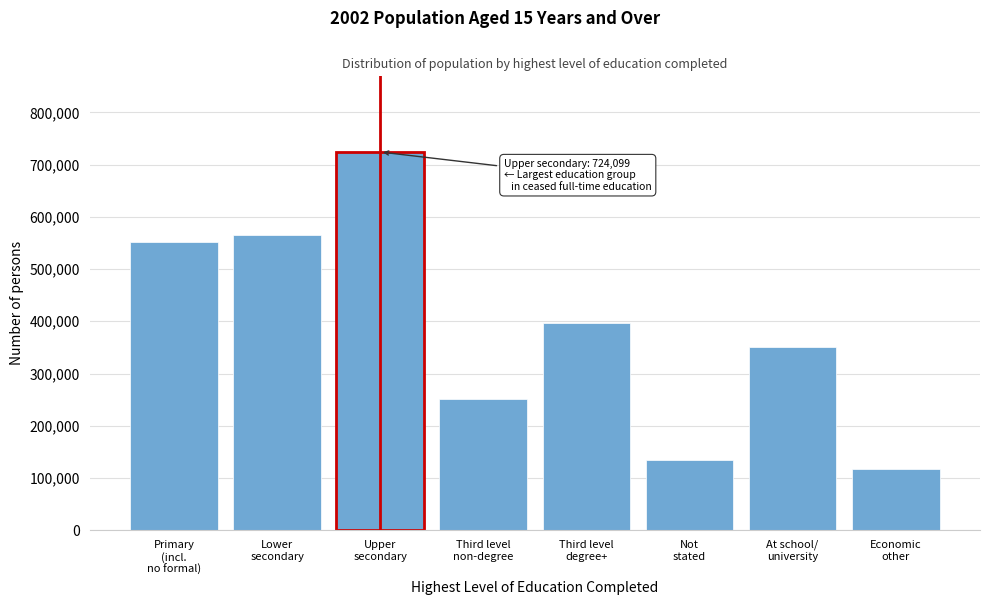

Reading left to right, extract all data points from this chart.

552220	565433	724099	250429	396408	133869	350774	116543